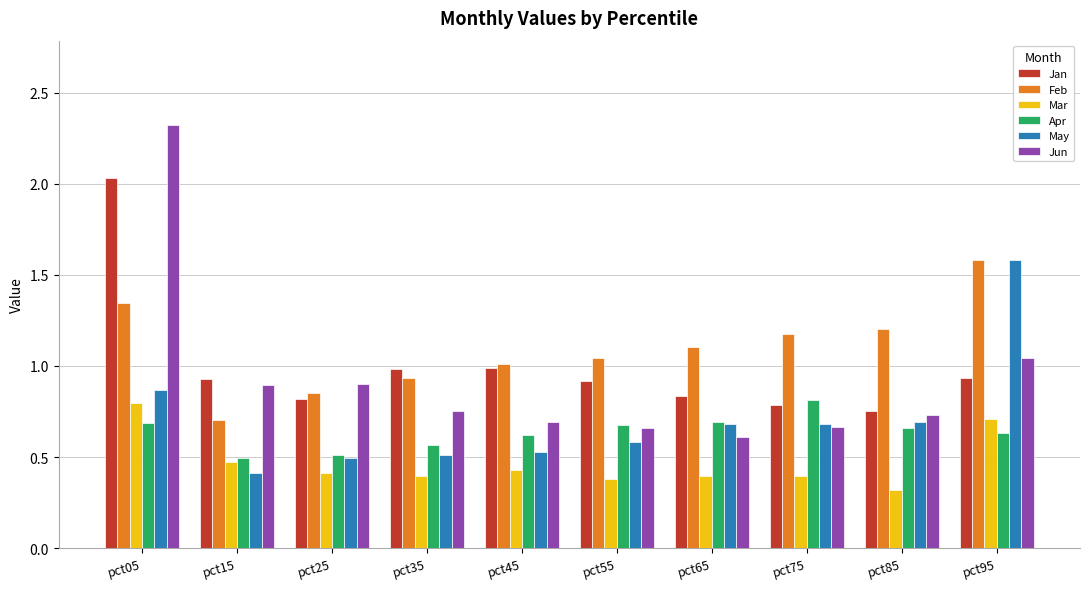

Which series has the widest spread of values?

Jun